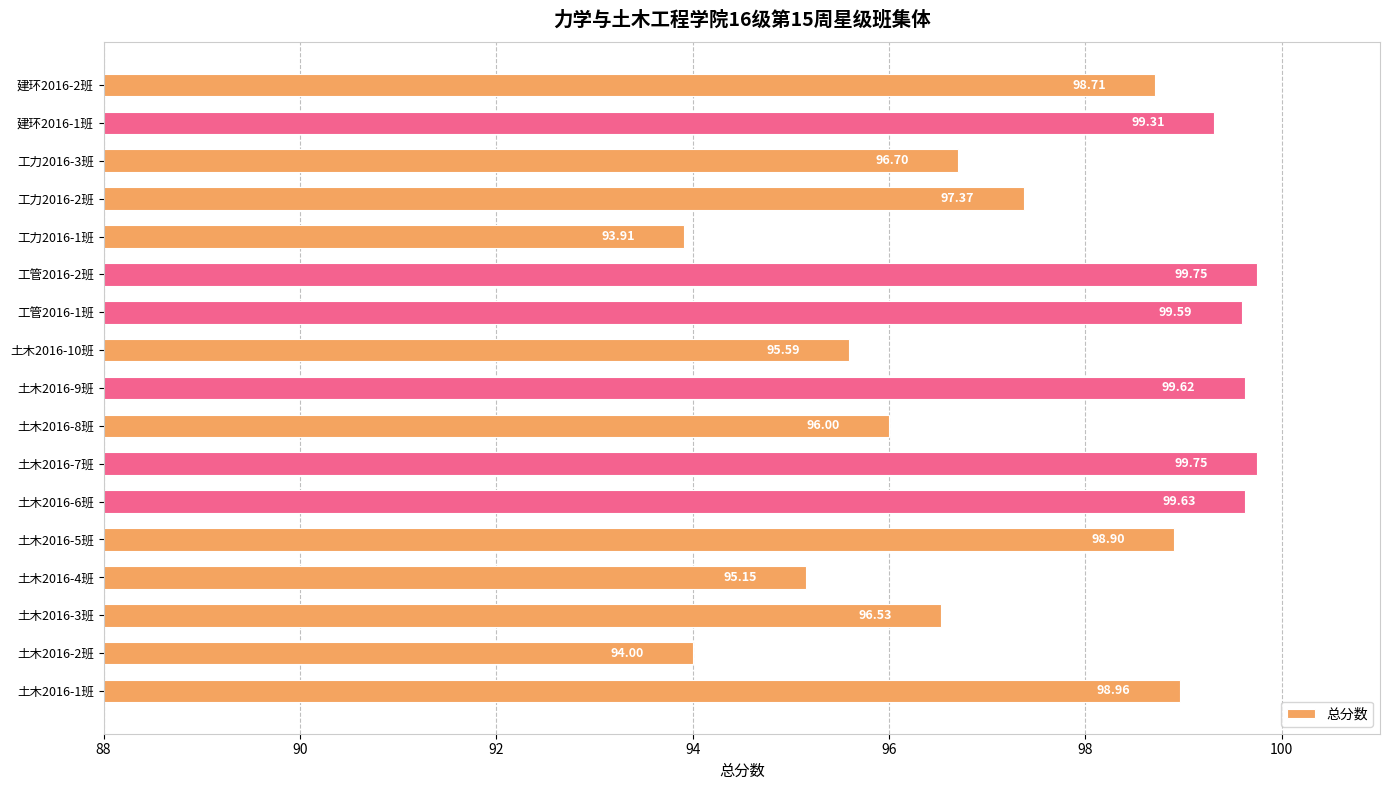

Which has a higher value, 土木2016-2班 or 建环2016-1班?

建环2016-1班